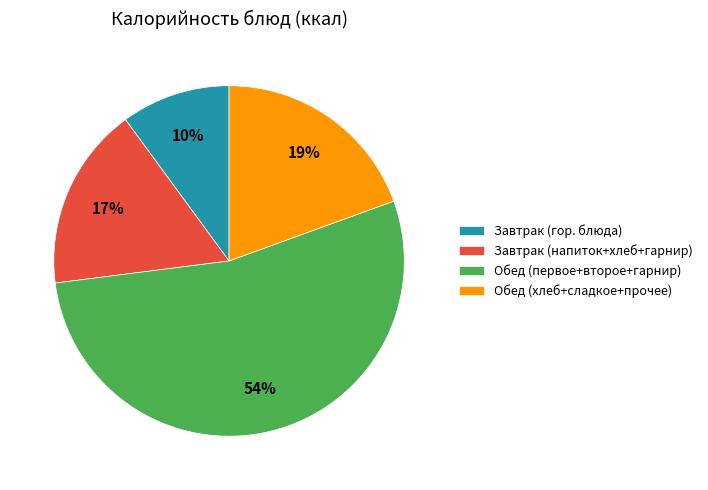

The Завтрак (гор. блюда) slice represents 10% of the pie. True or false?

True